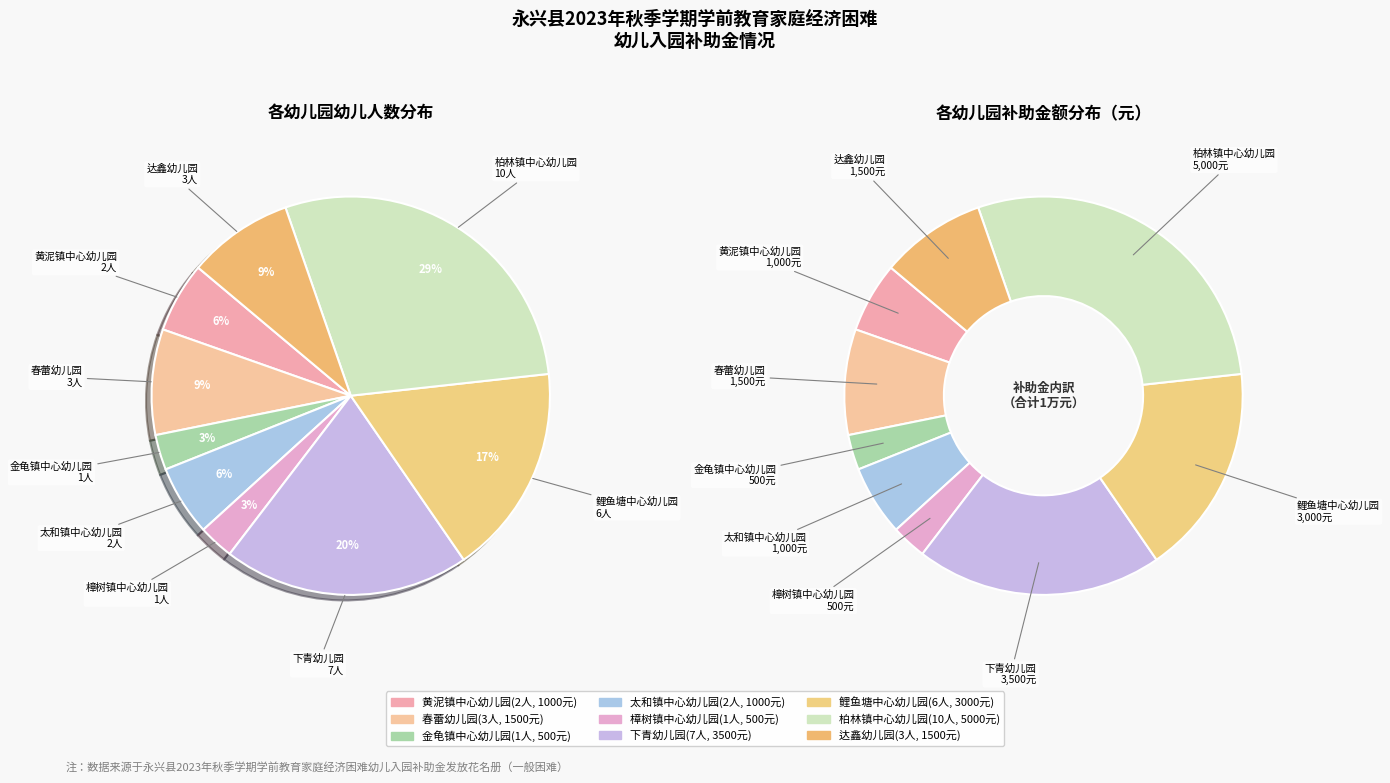

The 金龟镇中心幼儿园 slice represents 1% of the pie. True or false?

False